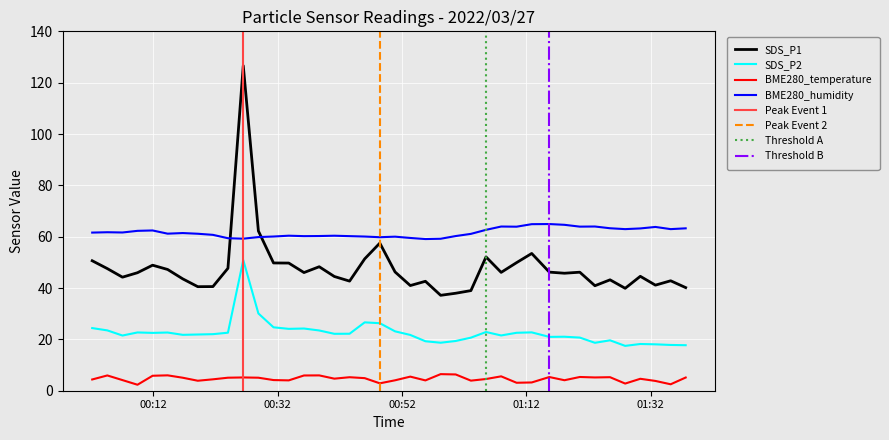

What is the highest value of the BME280_temperature series?

6.5